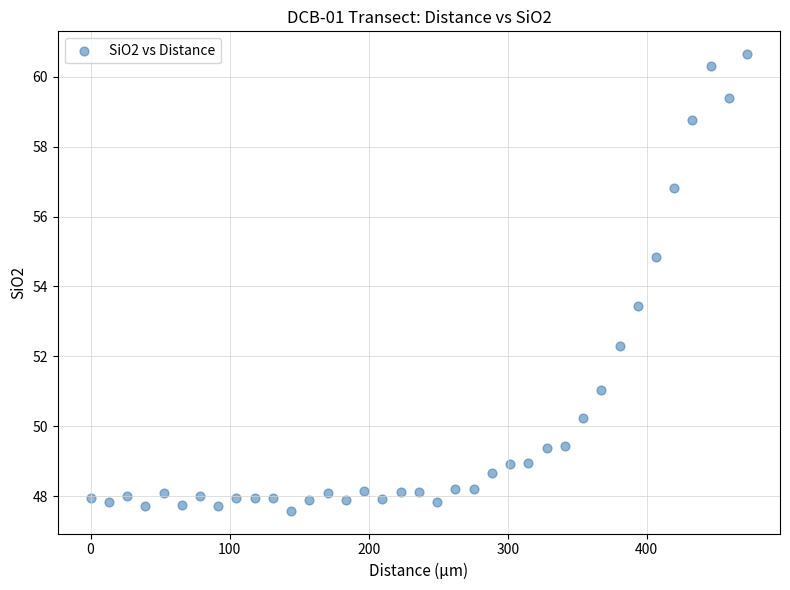

What is the range of Y values (max minus min)?

13.1